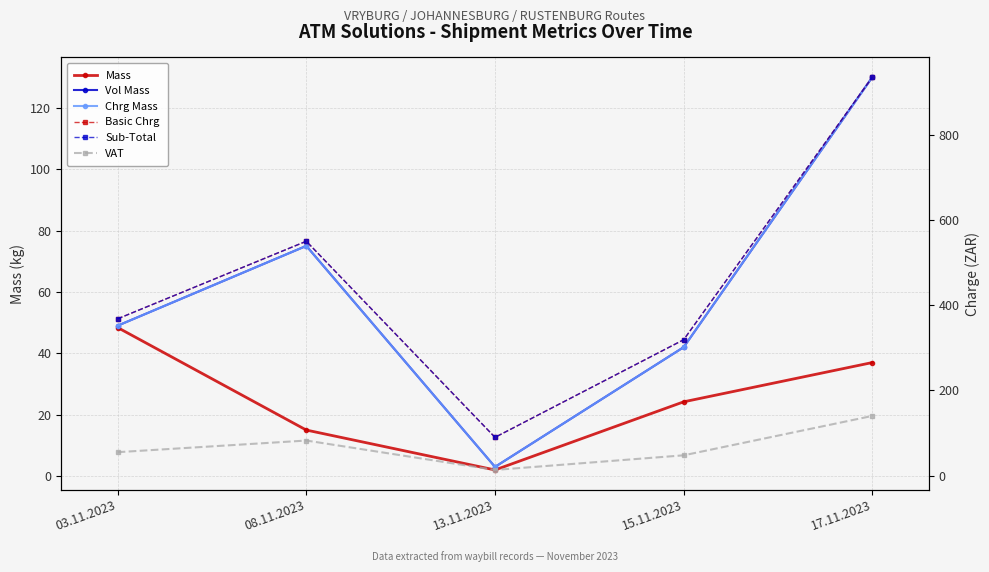

At which category is the sum across all series the highest?

17.11.2023